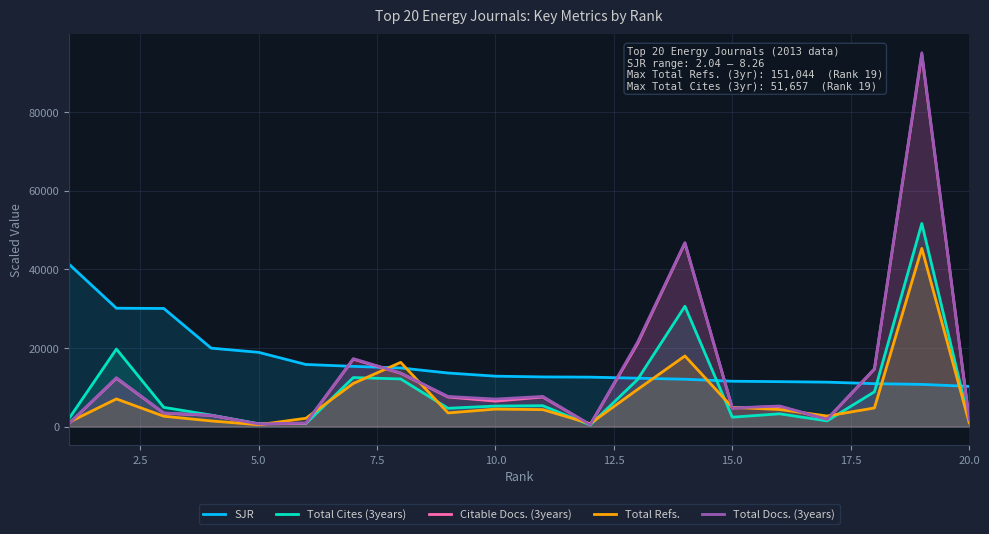

Which series has the widest spread of values?

Total Docs. (3years)